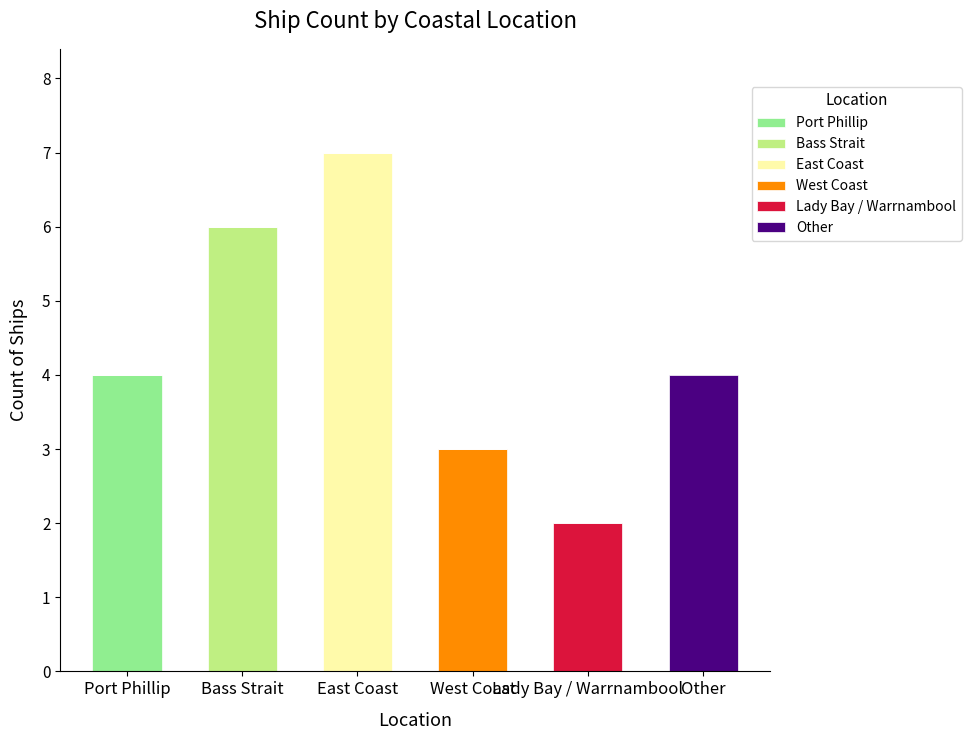

At which category is the sum across all series the highest?

East Coast